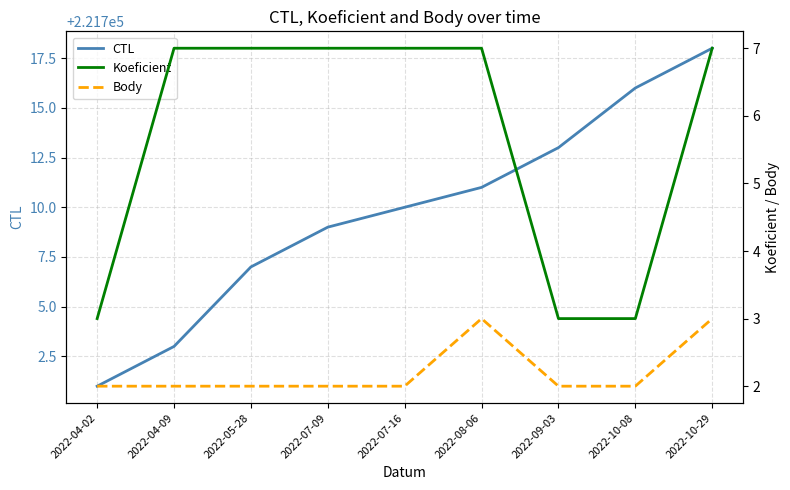

At which category is the sum across all series the highest?

2022-10-29